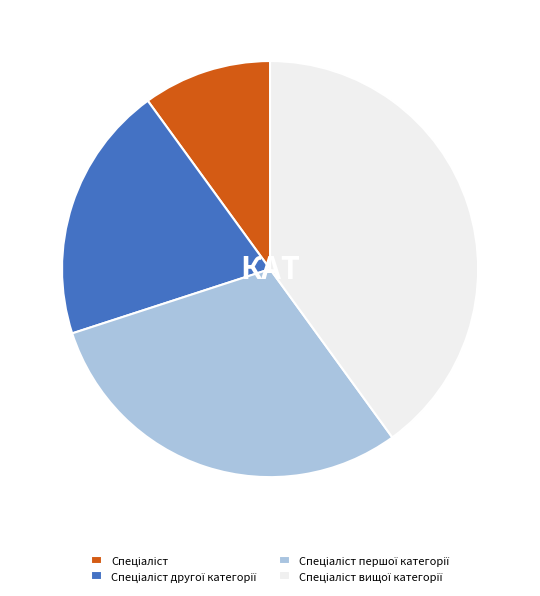

Does any single category account for the majority?

No